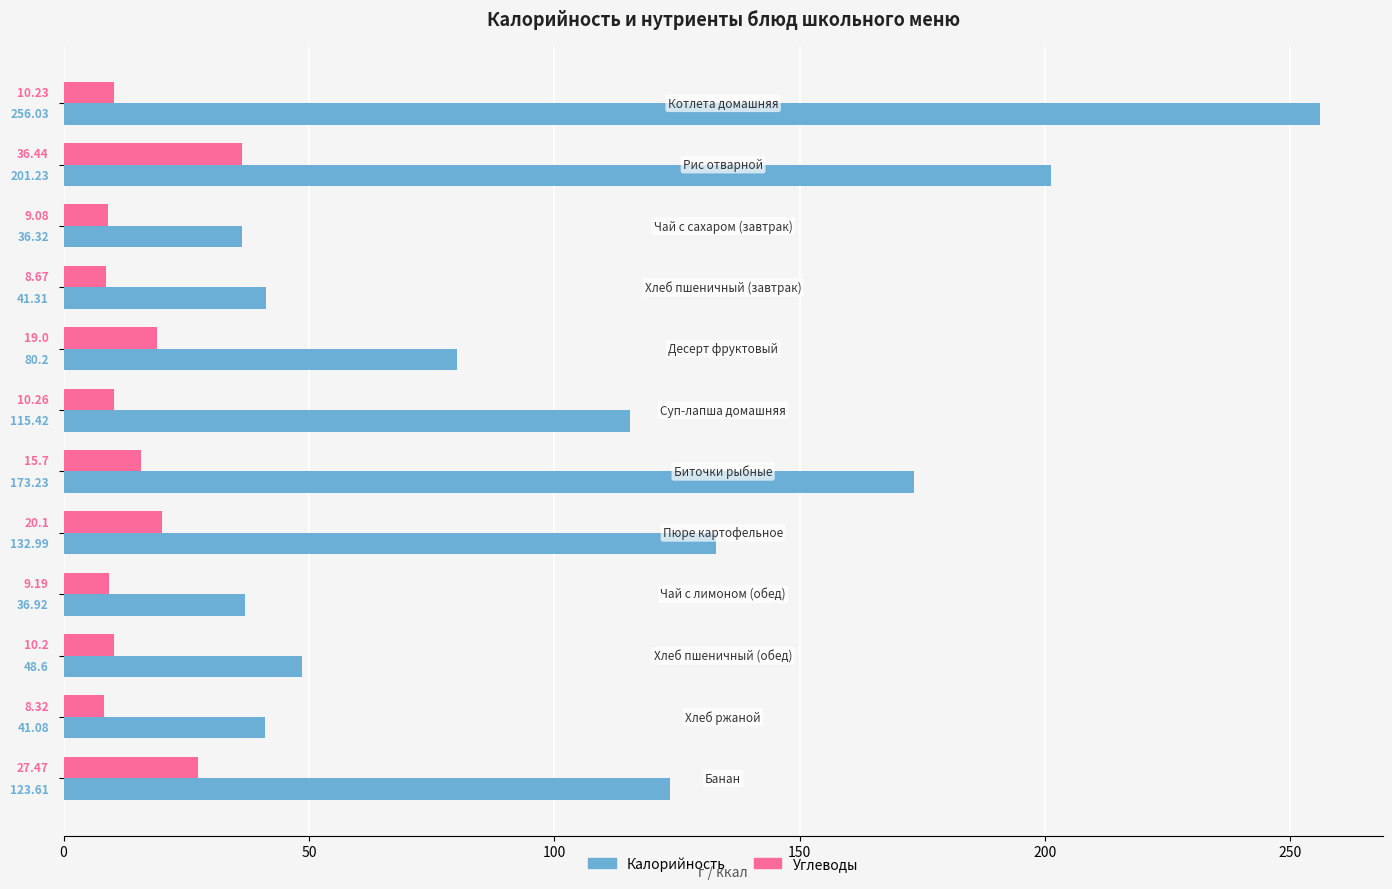

What is the sum of all Углеводы values?

184.7